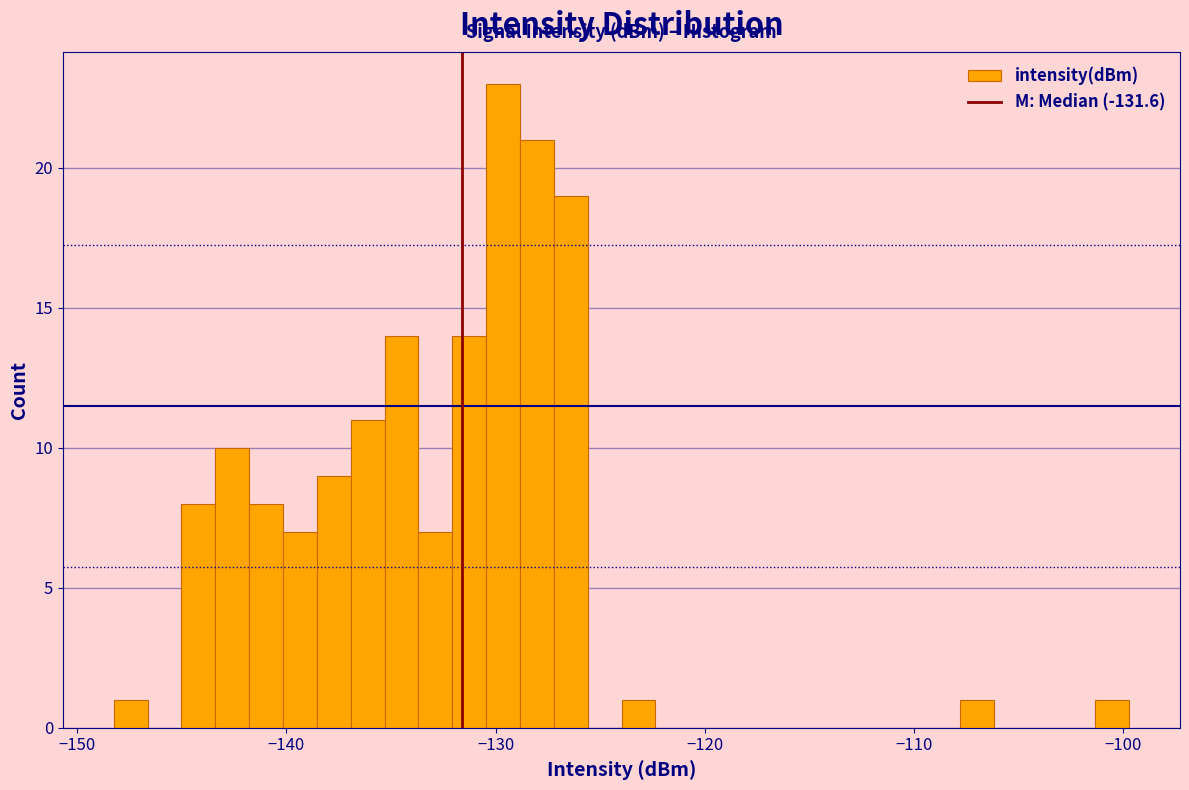

Around what value on the x-axis is the tallest bar? Give the approximate position of its centre, as read against the axis.

-130